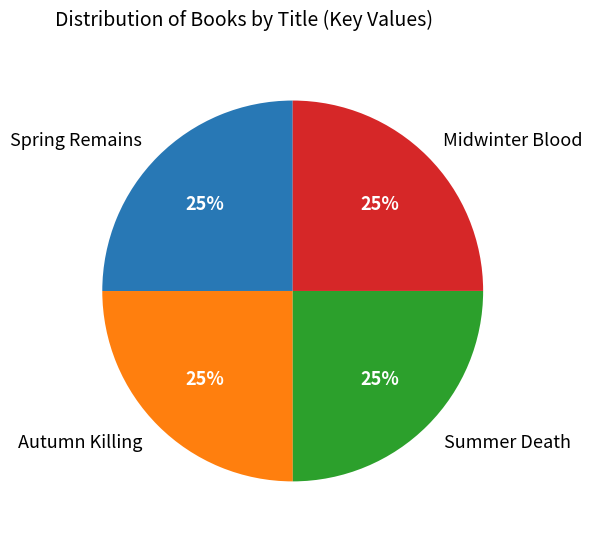

True or false: Spring Remains accounts for 25% of the total.

True